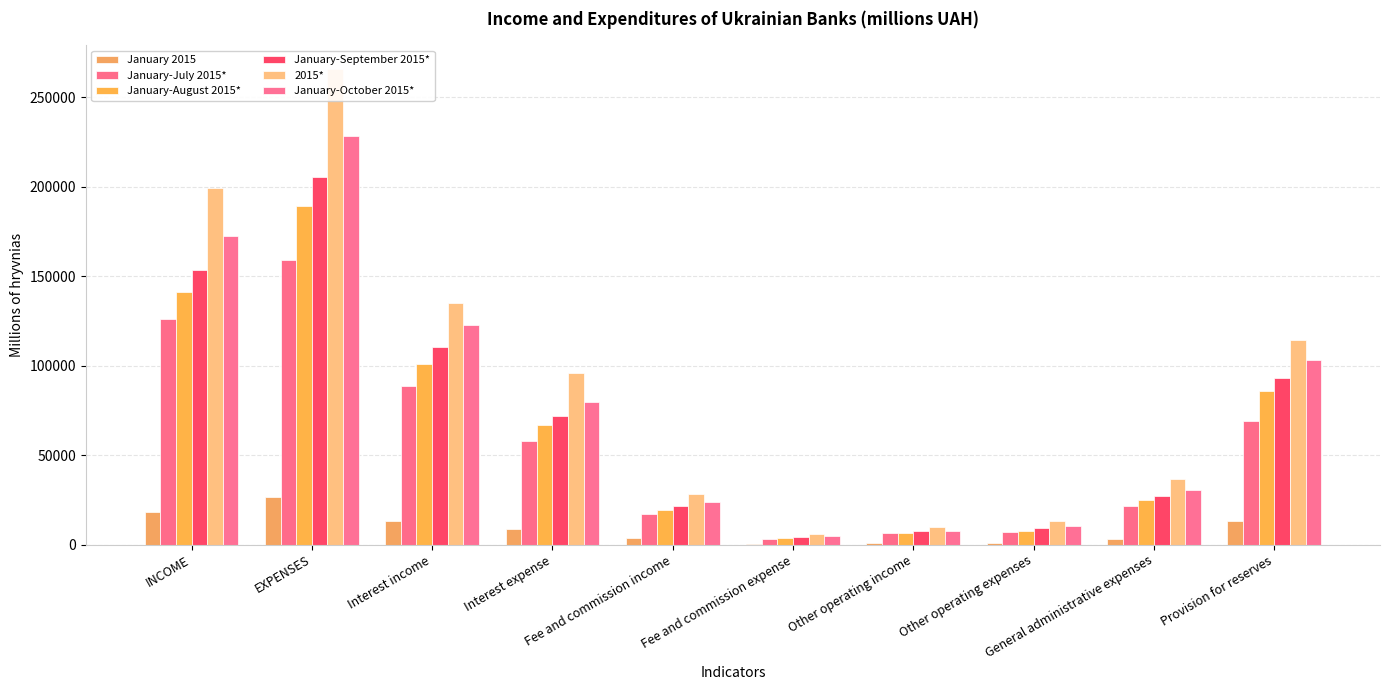

What is the total value across all series at Other operating expenses?

47992